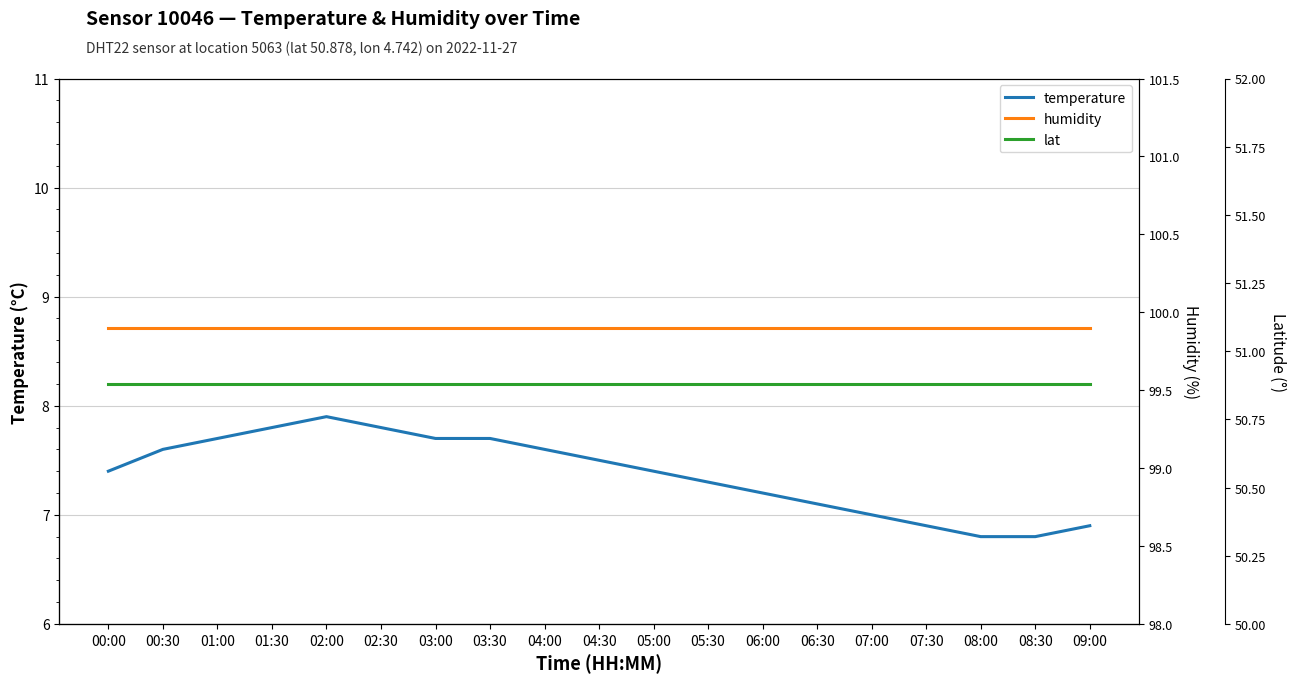

The humidity series shows 22.3 at 00:30. True or false?

False